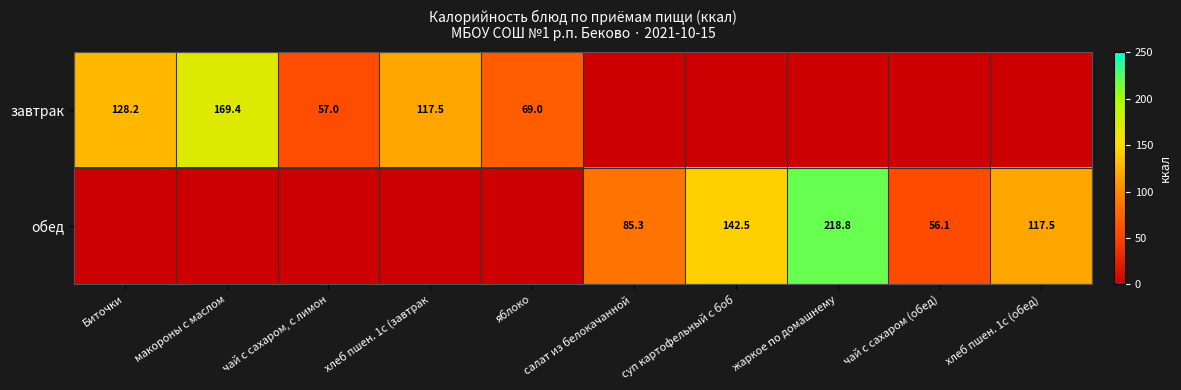

The завтрак series shows 212.5 at Биточки. True or false?

False